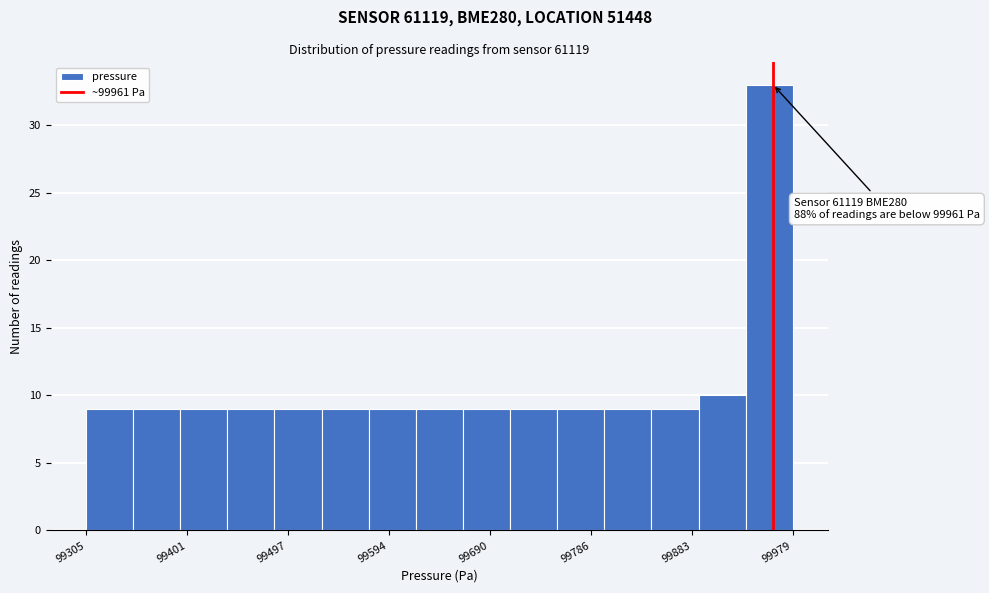

Over which range of the x-axis is the bar tallest?

99930 to 99980